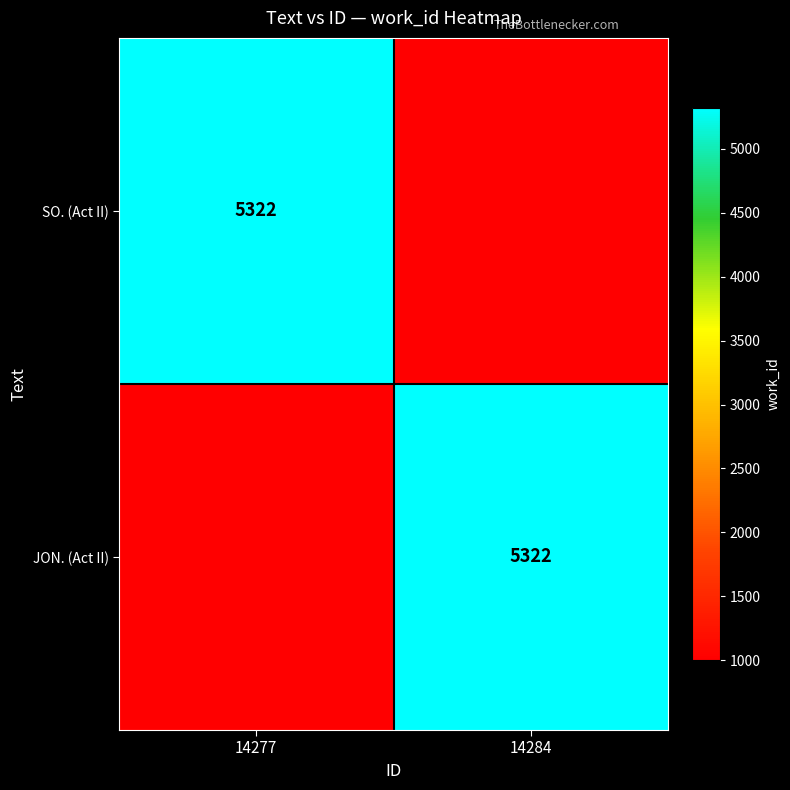

The value of JON. (Act II) at 14284 is 8587. True or false?

False